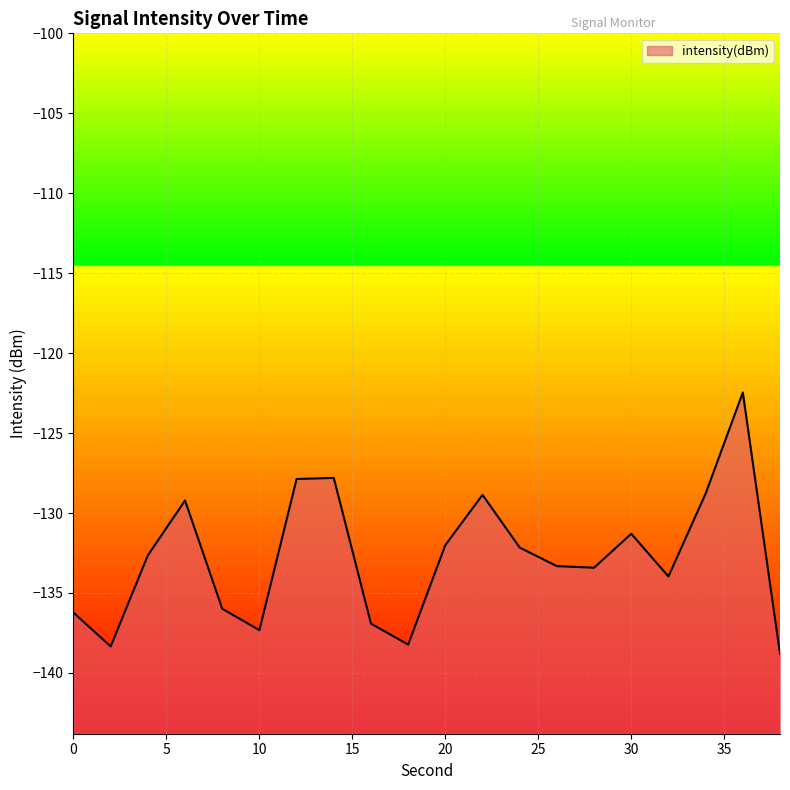

What is the greatest value displayed?

-122.5